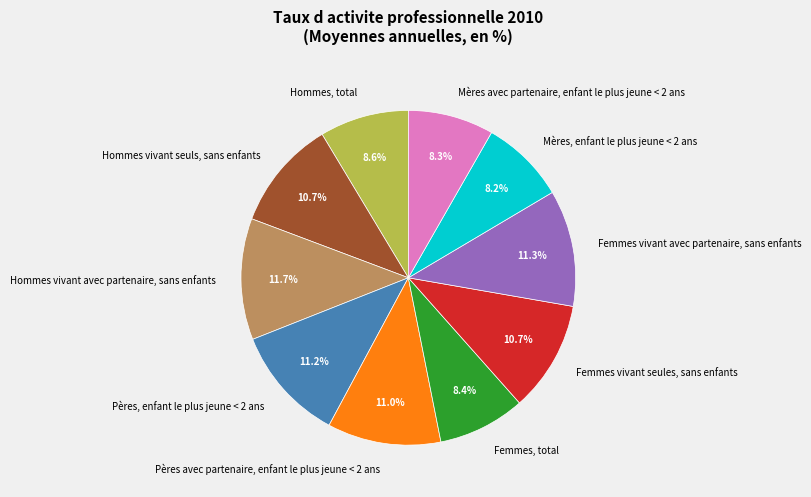

Between Pères avec partenaire, enfant le plus jeune < 2 ans and Mères, enfant le plus jeune < 2 ans, which is larger?

Pères avec partenaire, enfant le plus jeune < 2 ans